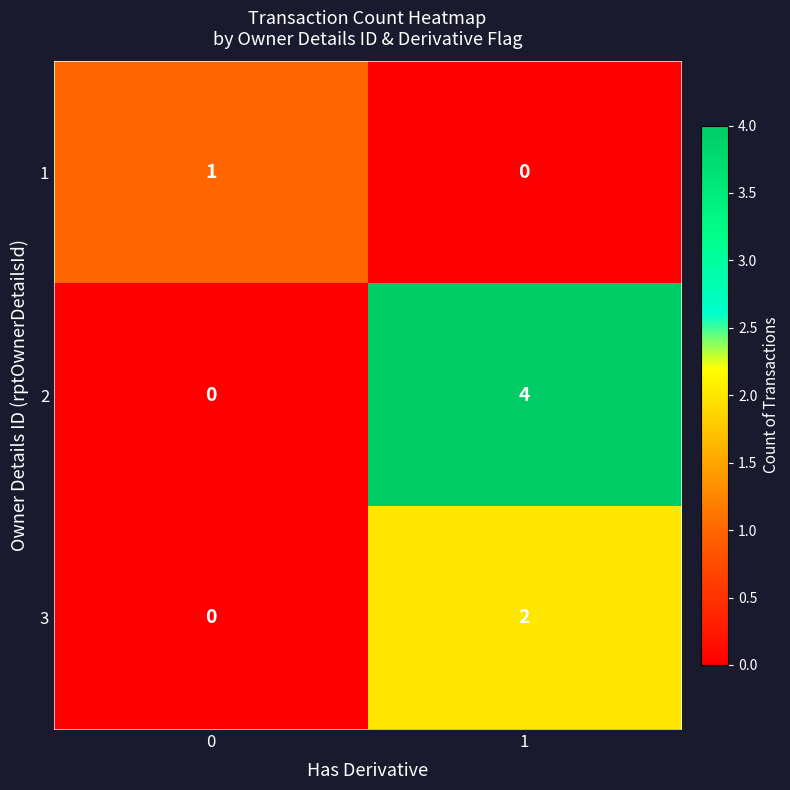

The value of 3 at 1 is 3. True or false?

False